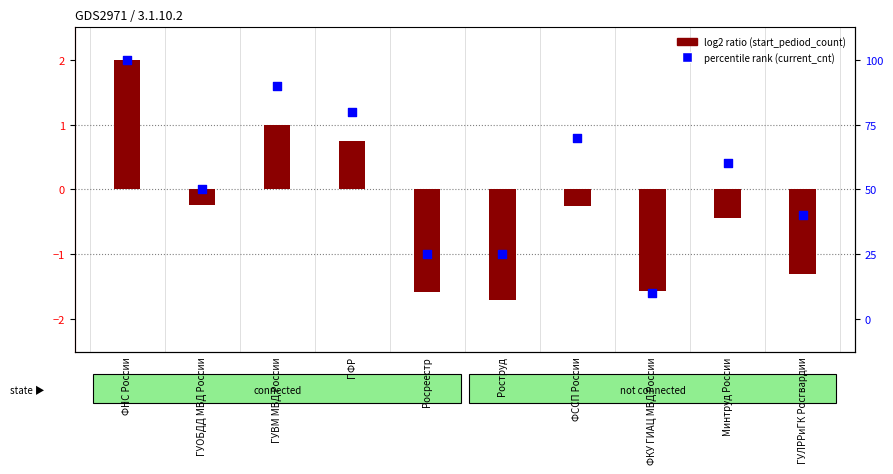

What is the total value across all series at ФССП России?

69.8